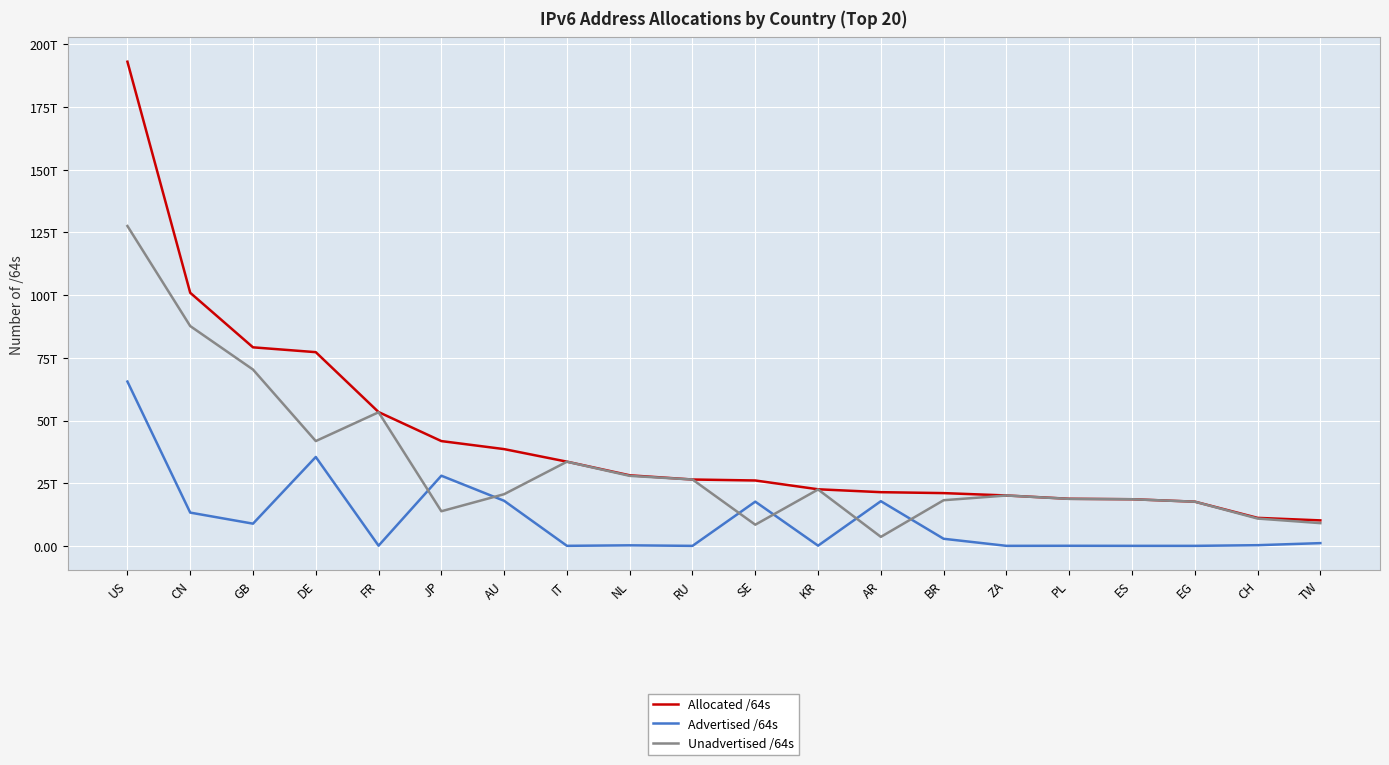

What are all the series names shown in the legend?

Allocated /64s, Advertised /64s, Unadvertised /64s